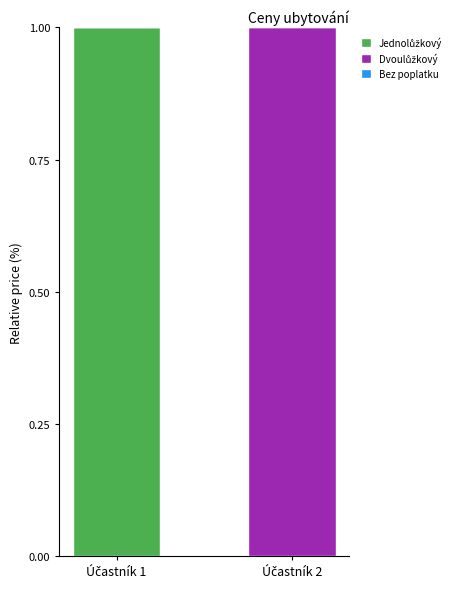

The Dvoulůžkový series shows 1 at Účastník 2. True or false?

True